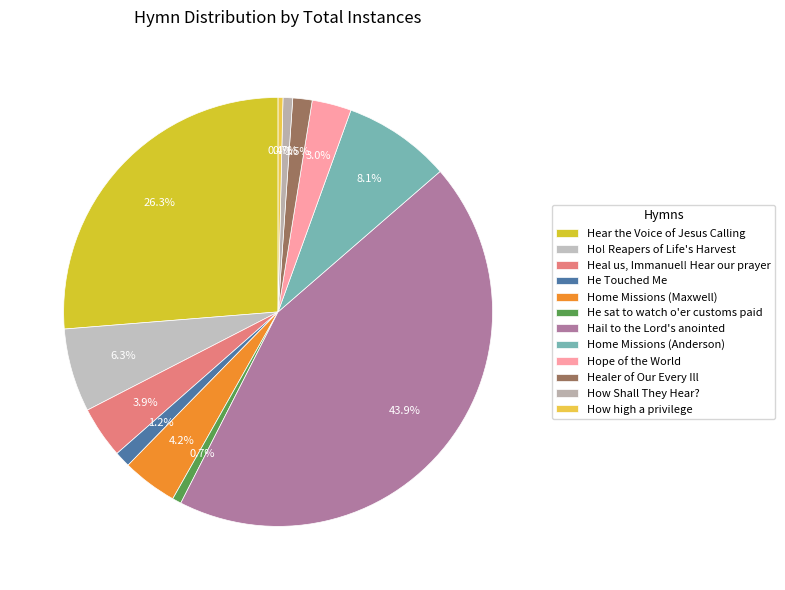

Rank the categories by value from highest to lowest.

Hail to the Lord's anointed, Hear the Voice of Jesus Calling, Home Missions (Anderson), Ho! Reapers of Life's Harvest, Home Missions (Maxwell), Heal us, Immanuel! Hear our prayer, Hope of the World, Healer of Our Every Ill, He Touched Me, How Shall They Hear?, He sat to watch o'er customs paid, How high a privilege